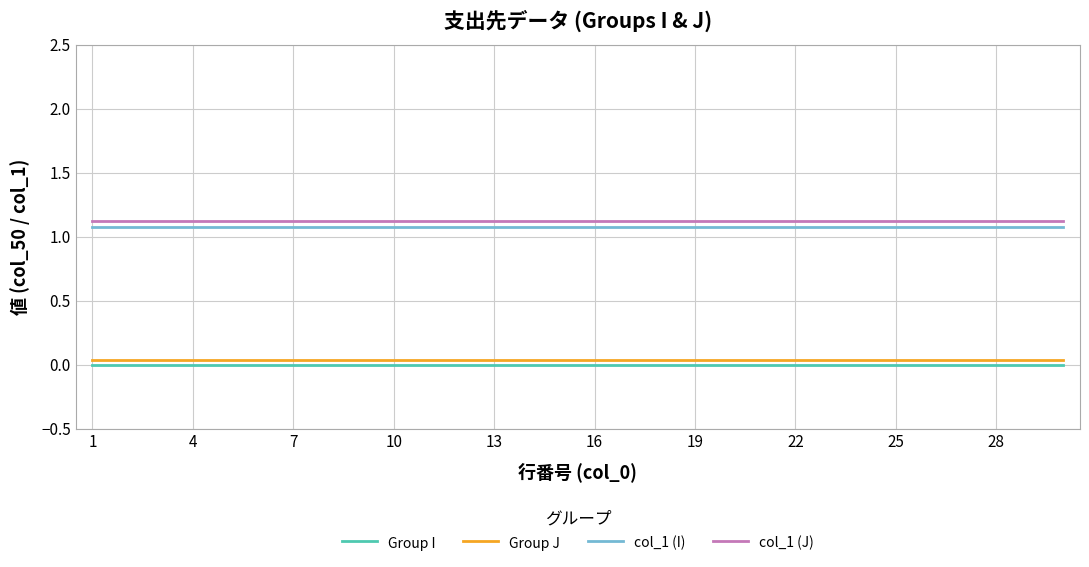

True or false: Group J and col_1 (J) intersect in this chart.

False